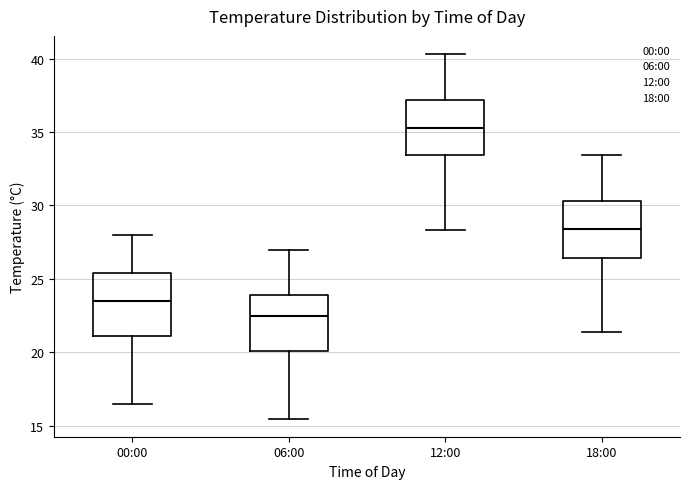

Reading left to right, transcribe this box plot: for each box, give where its median line is, the range the box spans, and where its two whiskers end, as read against the y-axis. The values are not printed on the chart, so give them approximately, as read against the axis.

00:00: median 23.5, box 21.0 to 25.5, whiskers 16.5 to 28.0
06:00: median 22.5, box 20.0 to 24.0, whiskers 15.5 to 27.0
12:00: median 35.5, box 33.5 to 37.0, whiskers 28.5 to 40.5
18:00: median 28.5, box 26.5 to 30.5, whiskers 21.5 to 33.5